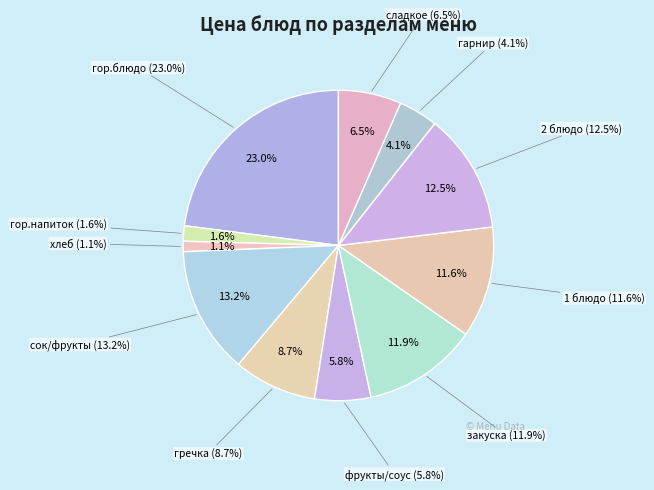

To the nearest percent, what percentage of the pie is 1 блюдо?

12%